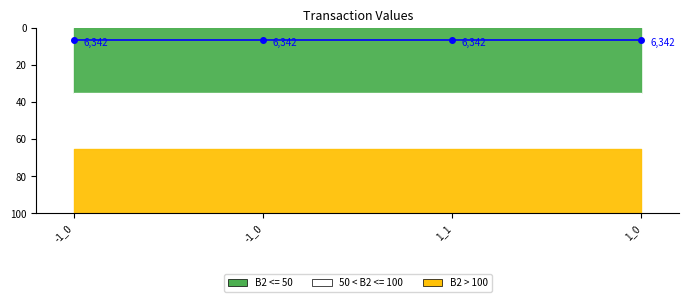

Which category has the lowest value across all series?

-1_0